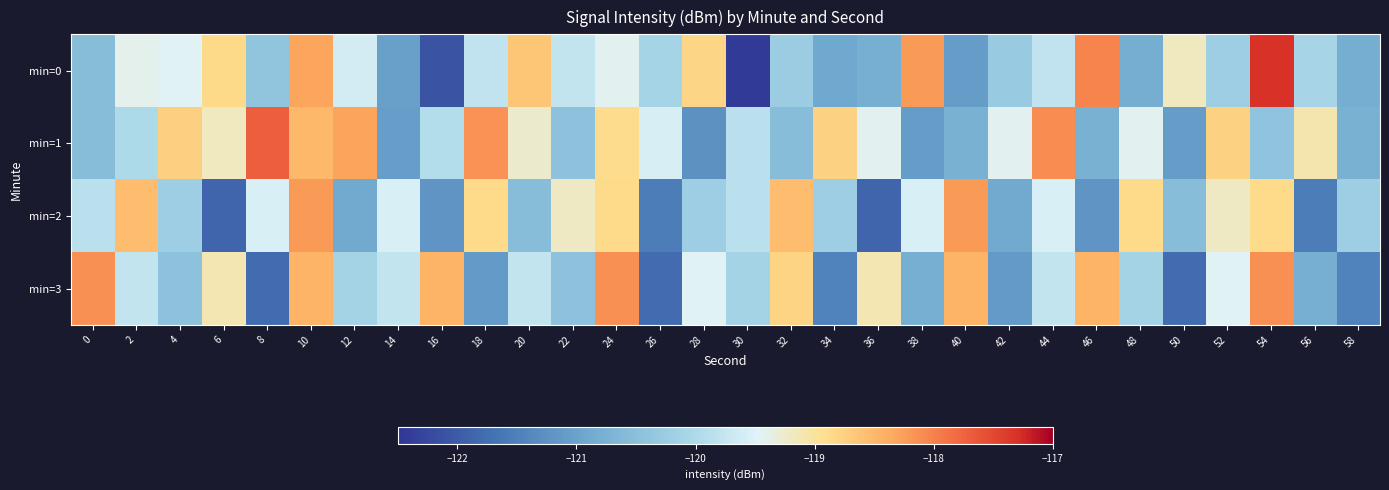

Reading left to right, what are all the values shown in this chart?

min=0: 0=-120.5	2=-119.4	4=-119.5	6=-118.9	8=-120.4	10=-118.3	12=-119.6	14=-121.0	16=-122.1	18=-119.8	20=-118.6	22=-119.8	24=-119.4	26=-120.1	28=-118.8	30=-122.4	32=-120.3	34=-120.9	36=-120.8	38=-118.2	40=-121.1	42=-120.3	44=-119.8	46=-118.0	48=-120.8	50=-119.2	52=-120.2	54=-117.3	56=-120.1	58=-120.8
min=1: 0=-120.5	2=-120.0	4=-118.7	6=-119.2	8=-117.7	10=-118.5	12=-118.3	14=-121.1	16=-119.9	18=-118.1	20=-119.2	22=-120.5	24=-118.9	26=-119.6	28=-121.2	30=-119.9	32=-120.5	34=-118.8	36=-119.4	38=-121.1	40=-120.8	42=-119.4	44=-118.1	46=-120.8	48=-119.4	50=-121.1	52=-118.8	54=-120.4	56=-119.1	58=-120.8
min=2: 0=-119.9	2=-118.5	4=-120.2	6=-121.9	8=-119.5	10=-118.2	12=-120.9	14=-119.5	16=-121.2	18=-118.9	20=-120.5	22=-119.2	24=-118.9	26=-121.5	28=-120.2	30=-119.9	32=-118.5	34=-120.2	36=-121.9	38=-119.5	40=-118.2	42=-120.9	44=-119.5	46=-121.2	48=-118.9	50=-120.5	52=-119.2	54=-118.9	56=-121.5	58=-120.2
min=3: 0=-118.1	2=-119.8	4=-120.5	6=-119.1	8=-121.8	10=-118.5	12=-120.1	14=-119.8	16=-118.5	18=-121.1	20=-119.8	22=-120.5	24=-118.1	26=-121.8	28=-119.5	30=-120.1	32=-118.8	34=-121.5	36=-119.1	38=-120.8	40=-118.5	42=-121.1	44=-119.8	46=-118.5	48=-120.1	50=-121.8	52=-119.5	54=-118.1	56=-120.8	58=-121.5